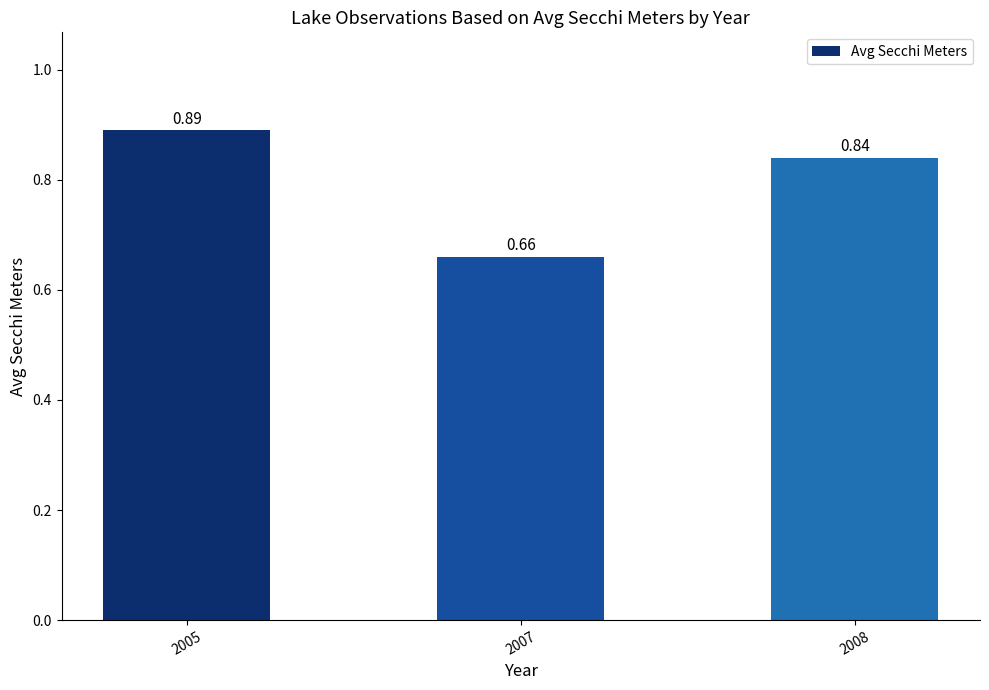

List the labels in order of value, largest first.

2005, 2008, 2007